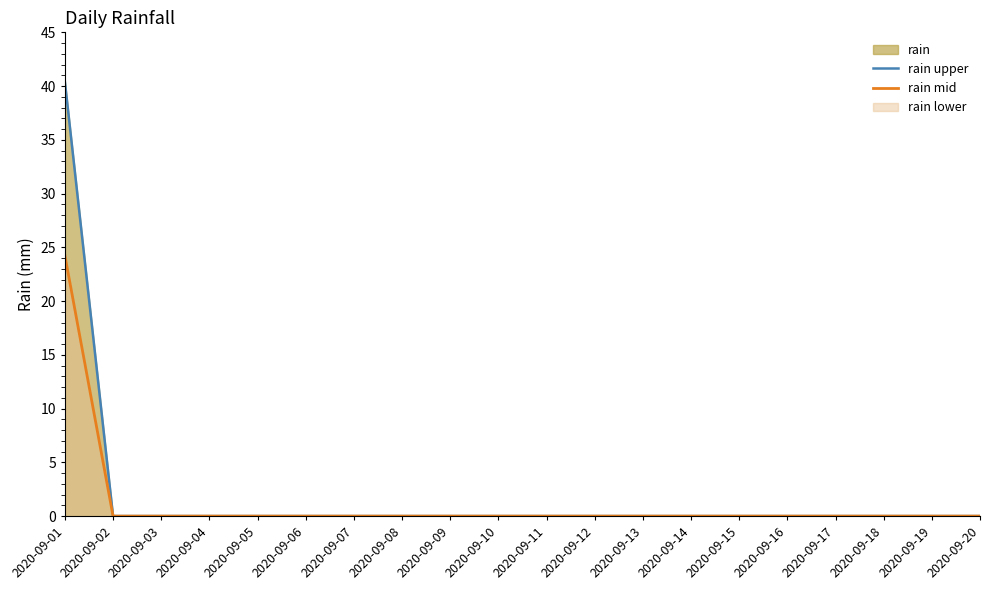

True or false: rain mid has more than 2 points higher than both neighbors.

False